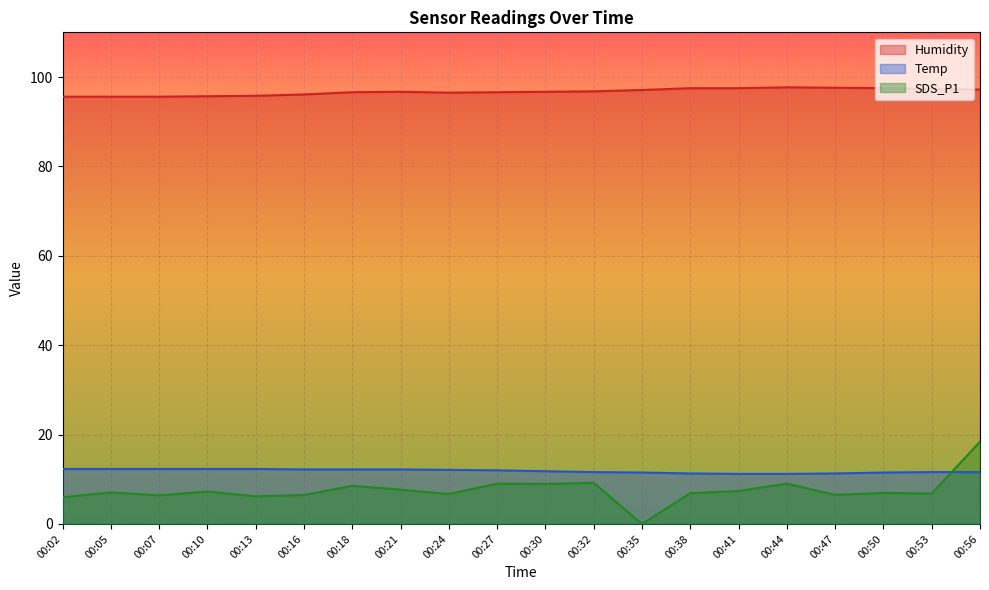

True or false: SDS_P1 and Humidity cross at least once.

False